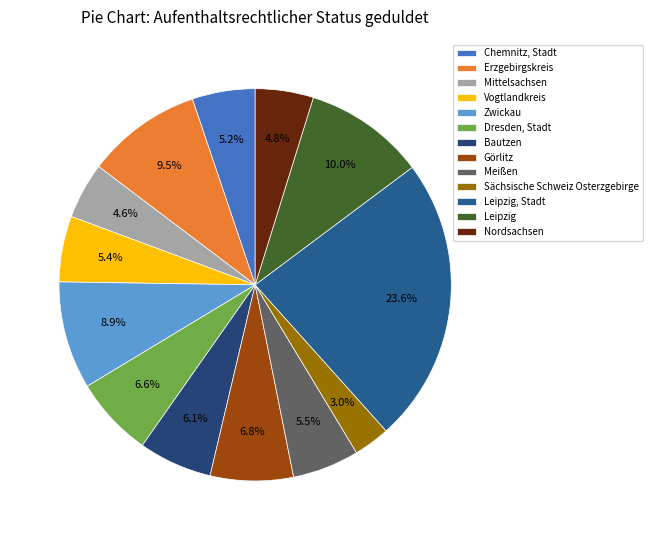

Does Erzgebirgskreis account for over 50% of the chart?

No